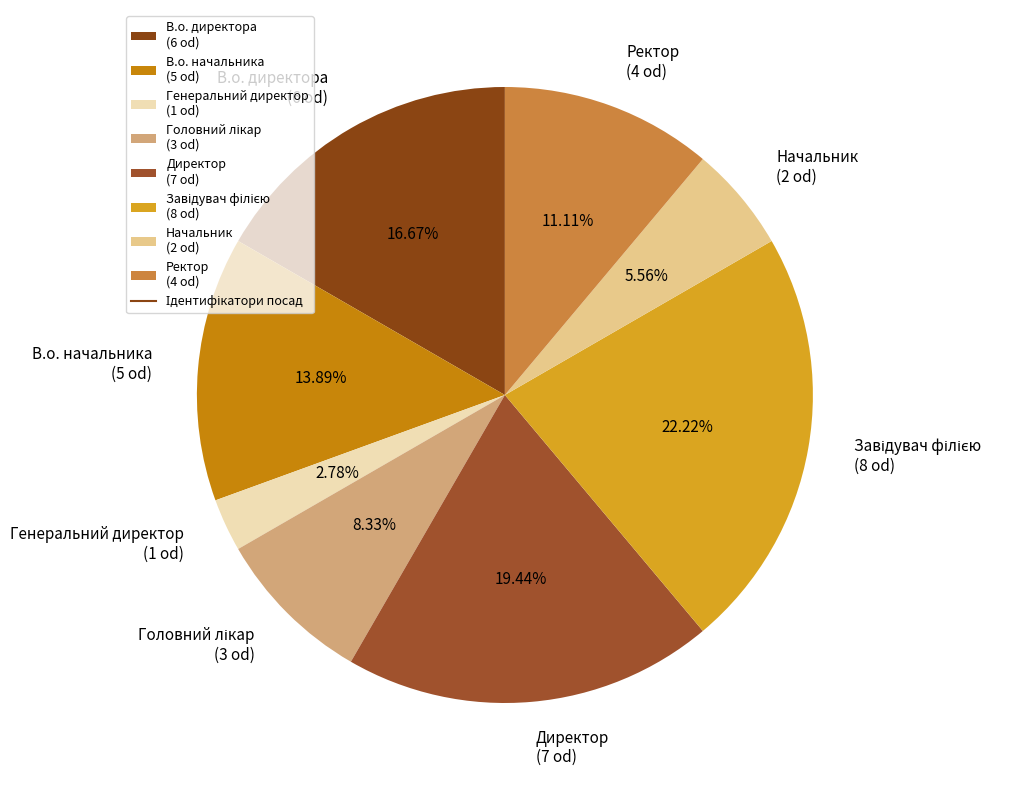

Is there a majority slice in this chart?

No